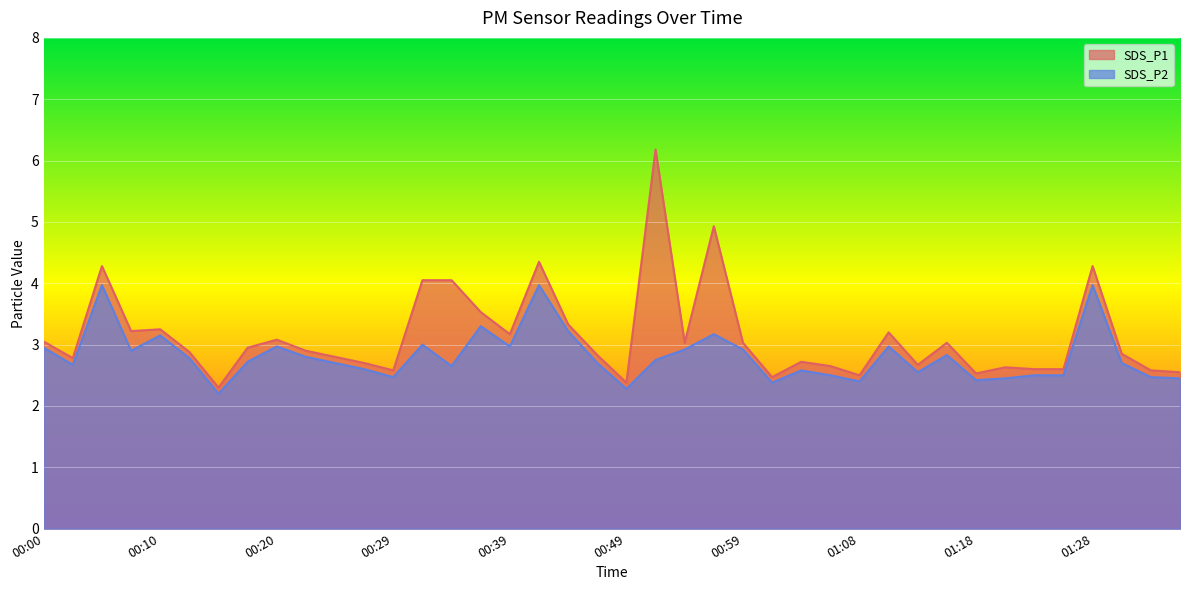

Reading left to right, list all the values displayed in this chart.

SDS_P1: 3.0	2.8	4.3	3.2	3.2	2.9	2.3	3.0	3.1	2.9	2.8	2.7	2.6	4.0	4.0	3.5	3.2	4.3	3.3	2.8	2.4	6.2	3.0	4.9	3.0	2.5	2.7	2.6	2.5	3.2	2.7	3.0	2.5	2.6	2.6	2.6	4.3	2.9	2.6	2.5
SDS_P2: 3.0	2.7	4.0	2.9	3.1	2.8	2.2	2.7	3.0	2.8	2.7	2.6	2.5	3.0	2.6	3.3	3.0	4.0	3.2	2.7	2.3	2.8	2.9	3.2	2.9	2.4	2.6	2.5	2.4	3.0	2.5	2.8	2.4	2.5	2.5	2.5	4.0	2.7	2.5	2.5